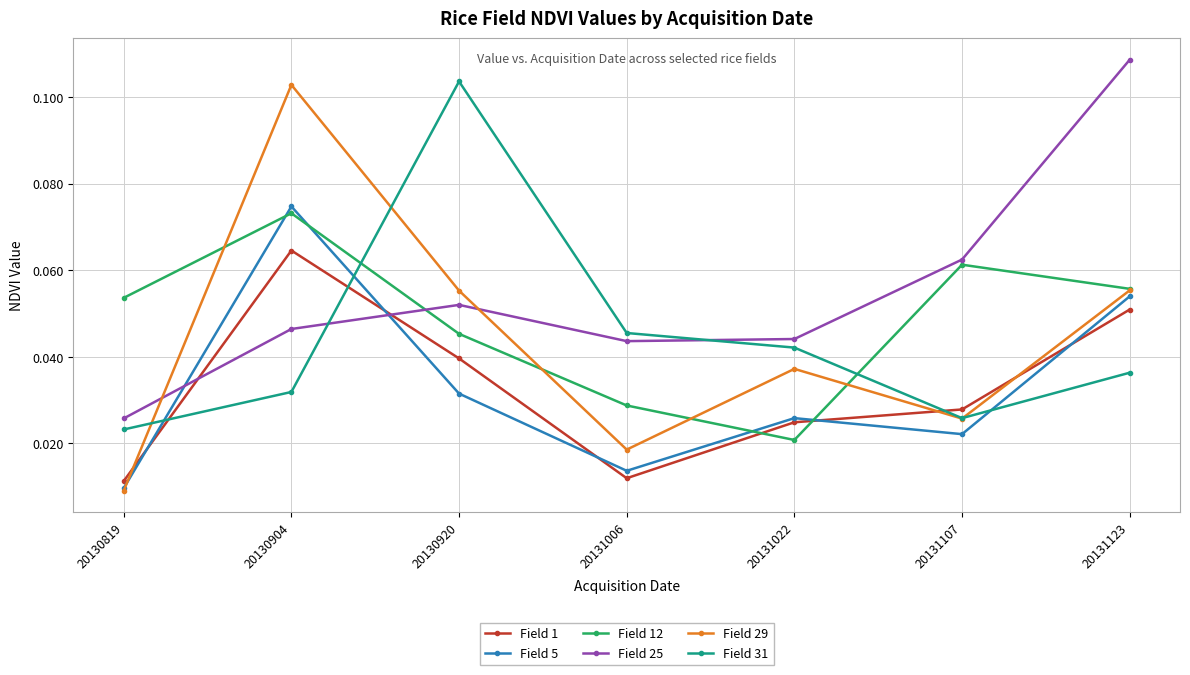

Where is Field 31 nearest to the value 0?

20130819